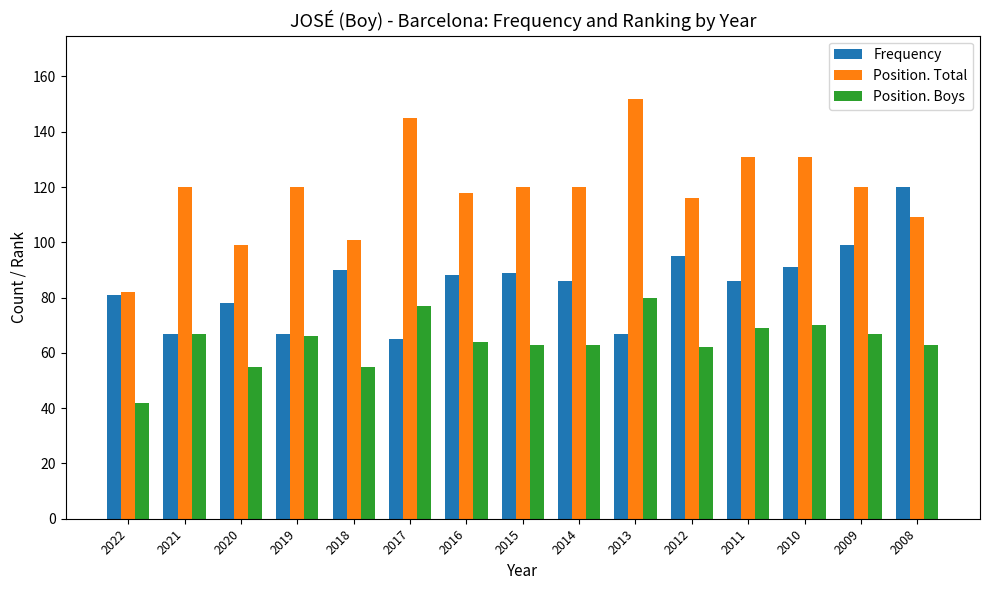

True or false: Position. Boys has a value of 92 at 2008.

False